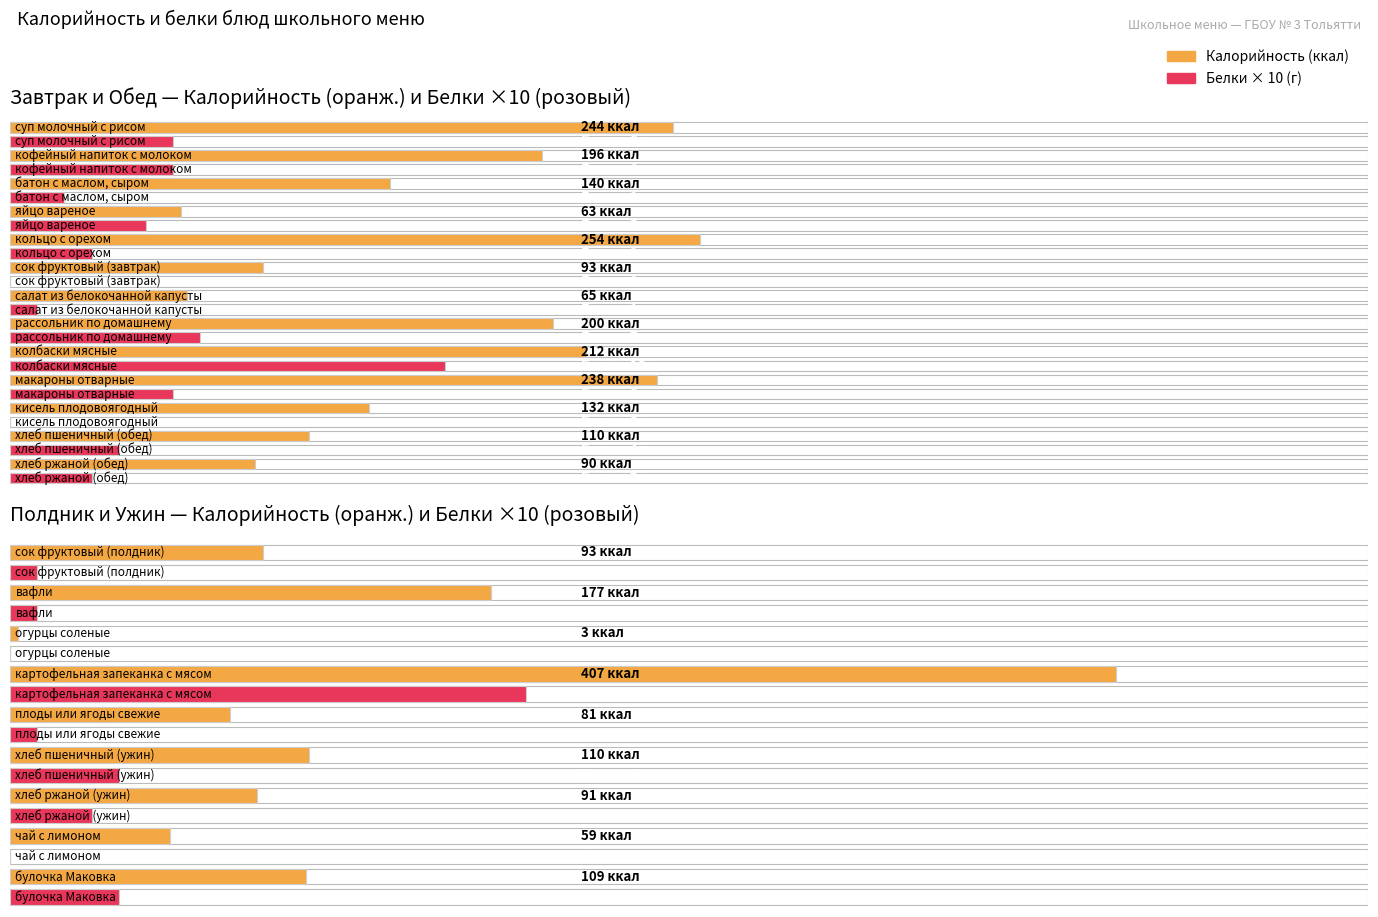

The value of Калорийность at чай с лимоном is 59. True or false?

True